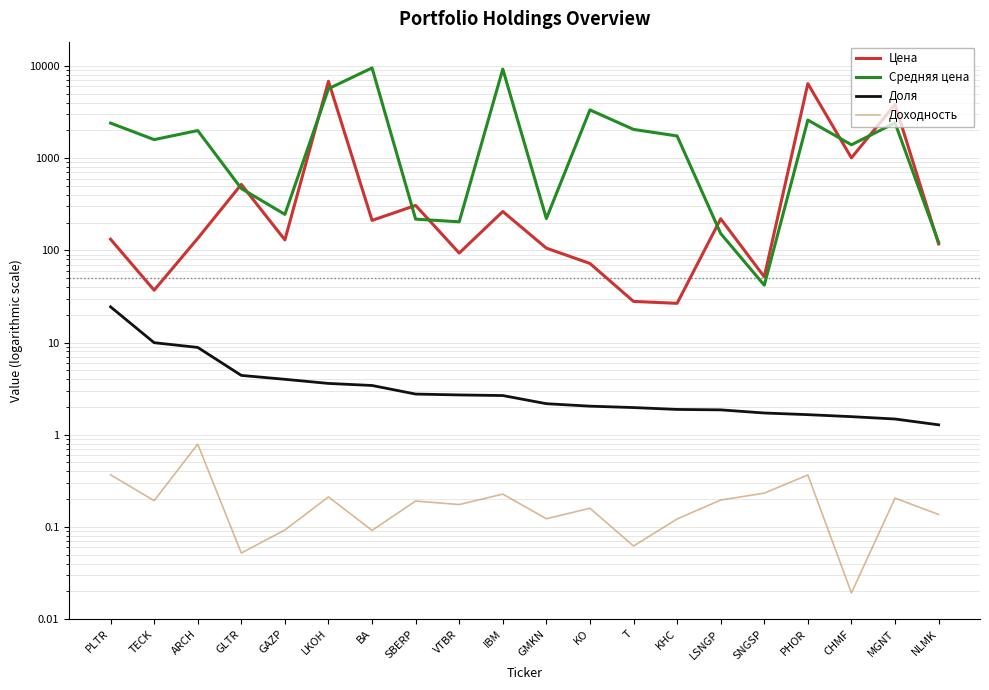

Does the chart display data point markers on the line(s)?

No